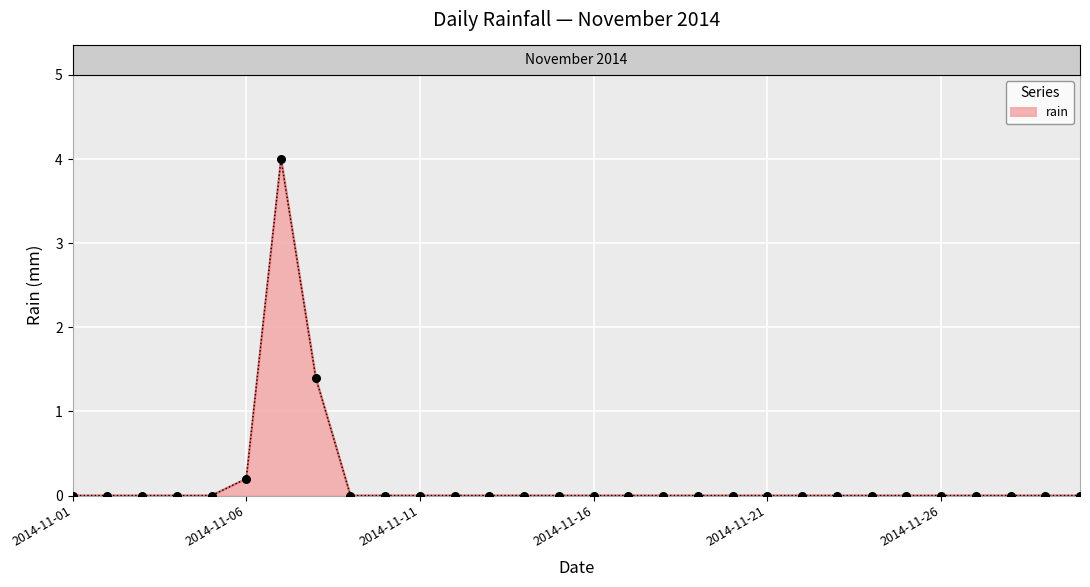

What is the difference between the maximum and minimum values?

4.0